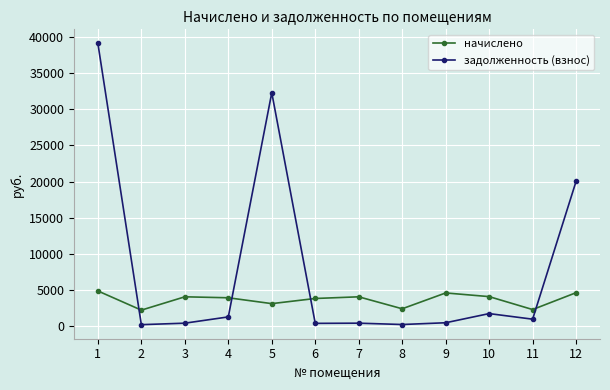

At which category is the sum across all series the highest?

1